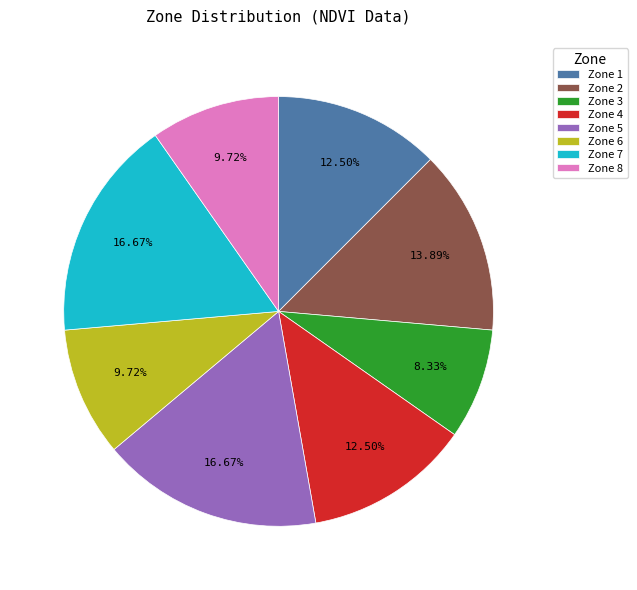

Combined, do Zone 7 and Zone 5 account for over 50%?

No